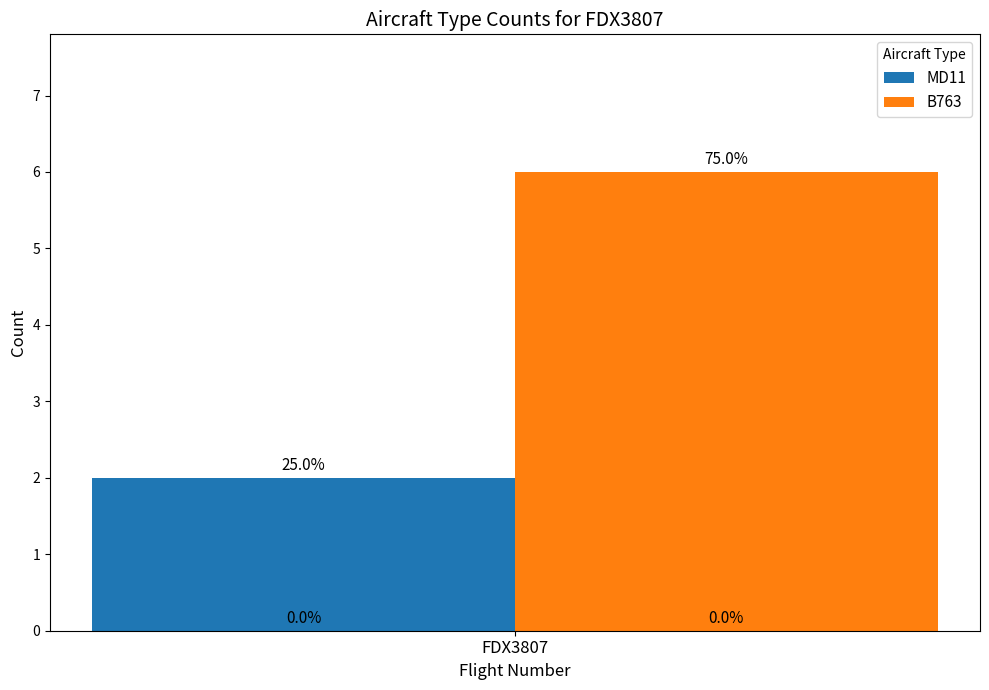

Which series has the widest spread of values?

B763